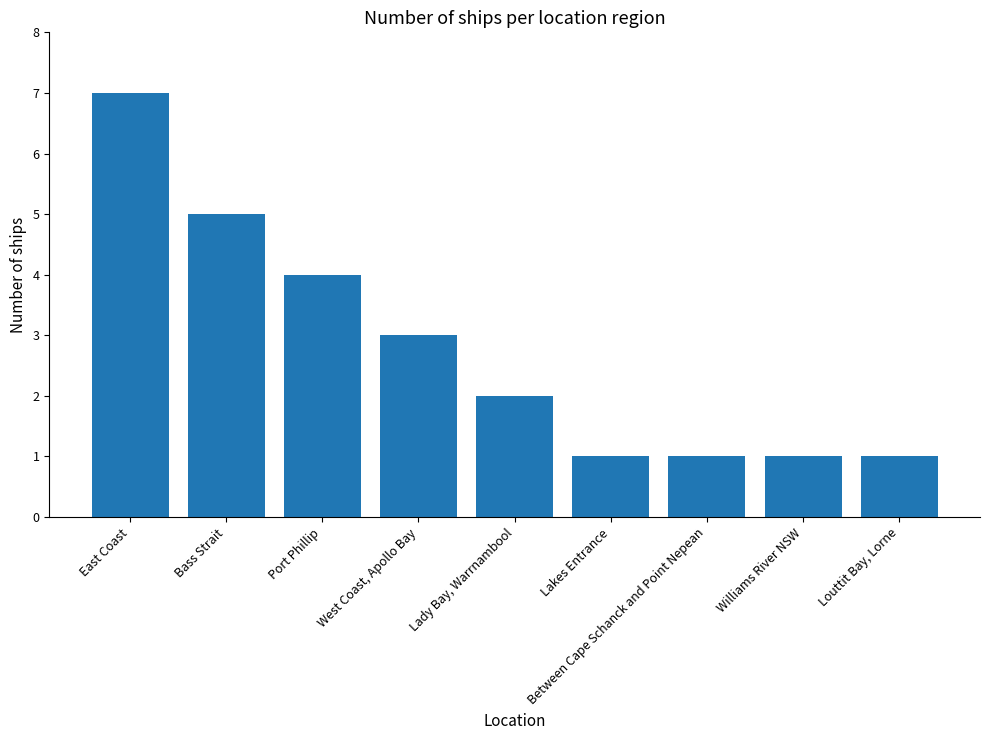

Between Port Phillip and Lady Bay, Warrnambool, which is larger?

Port Phillip